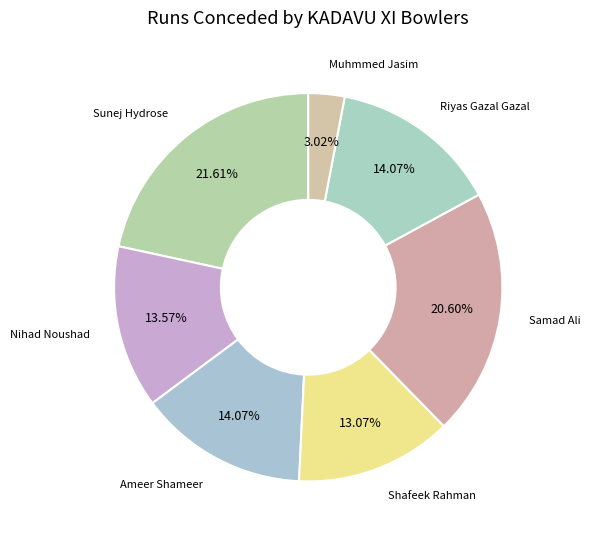

What percentage is NOT represented by Nihad Noushad?

86.4%